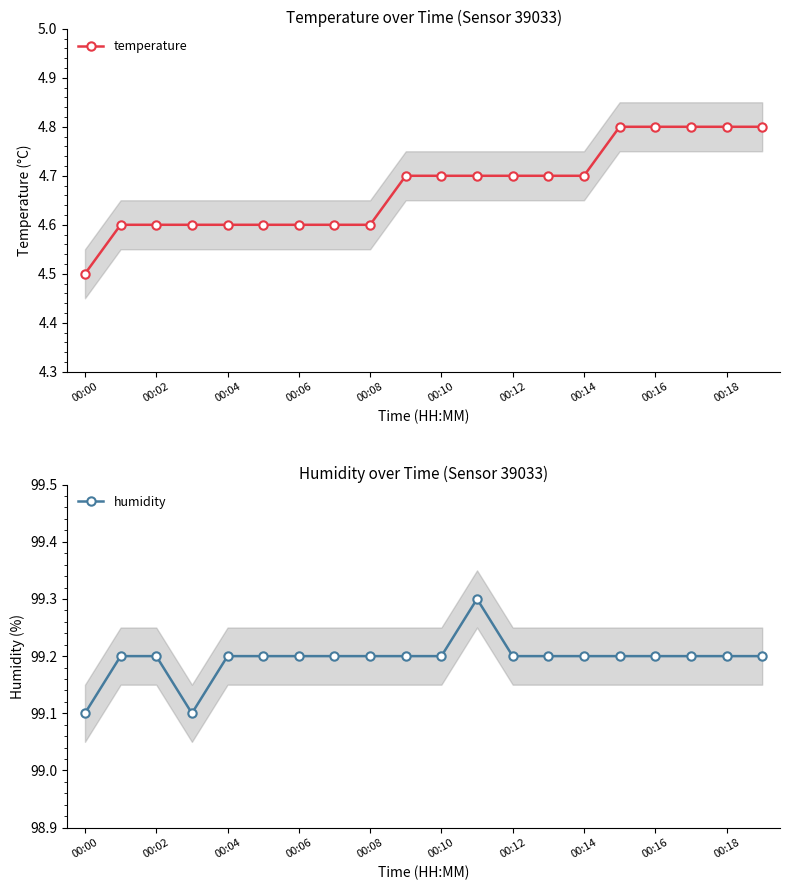

What are all the series names shown in the legend?

temperature, humidity